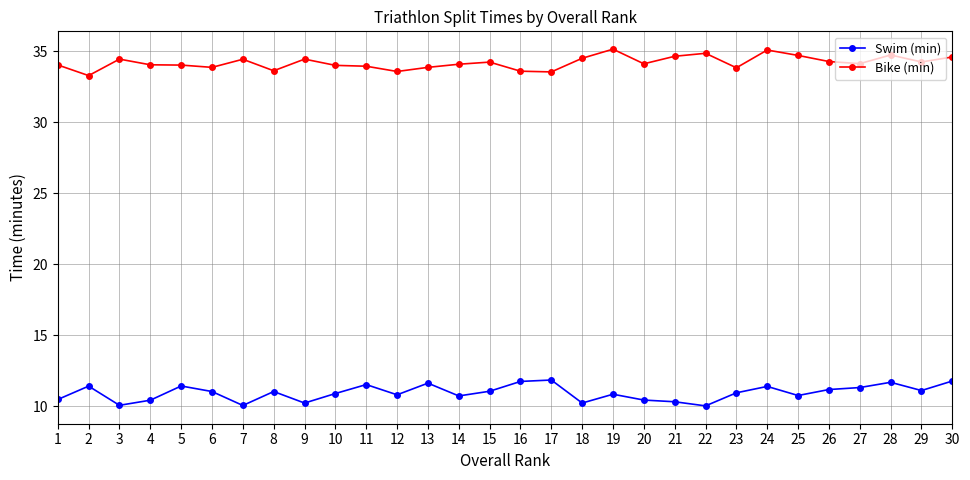

What is the value of the Swim (min) point at the 26th from the left?

11.2